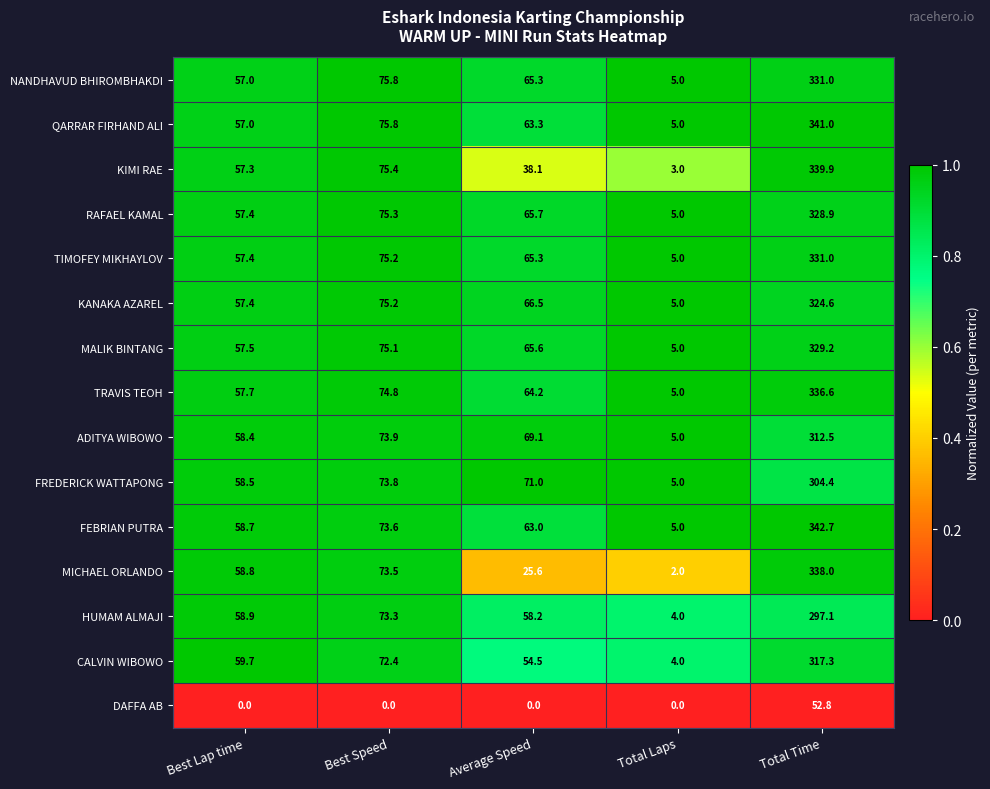

Which label corresponds to the largest value in the chart?

Total Time